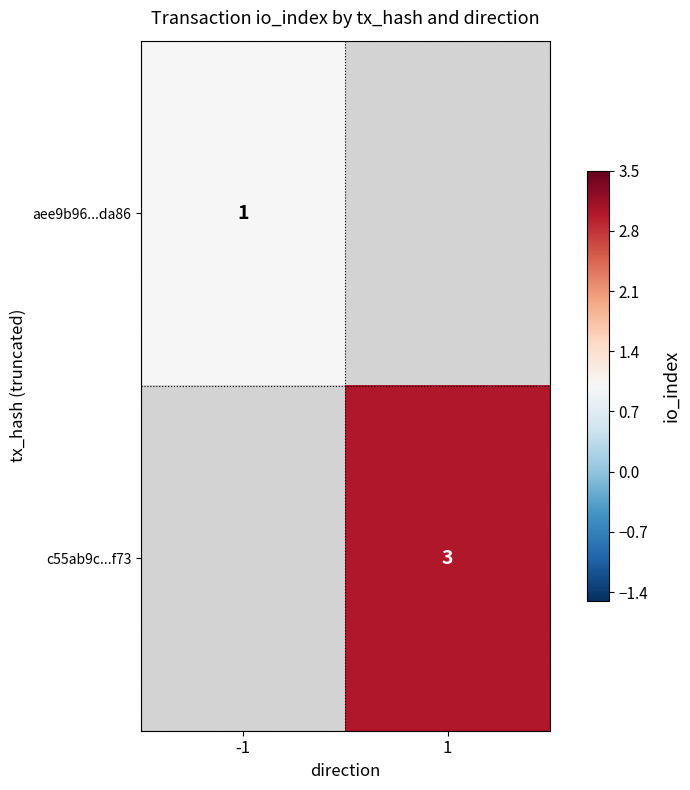

The value of c55ab9c...f73 at 1 is 1.4. True or false?

False